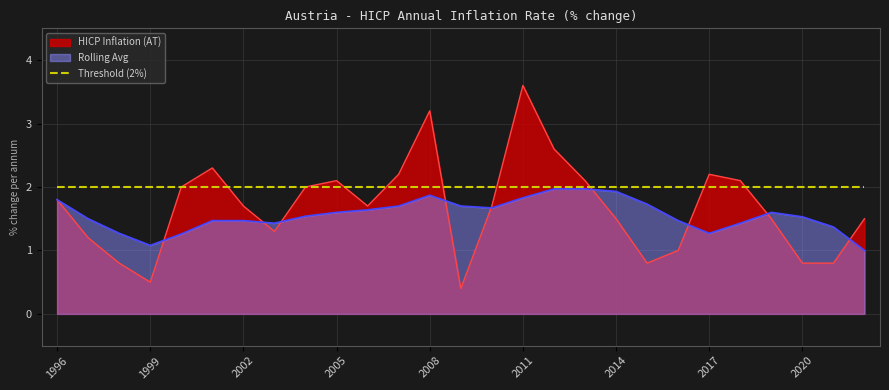

True or false: Rolling Avg and HICP Inflation (AT) intersect in this chart.

True